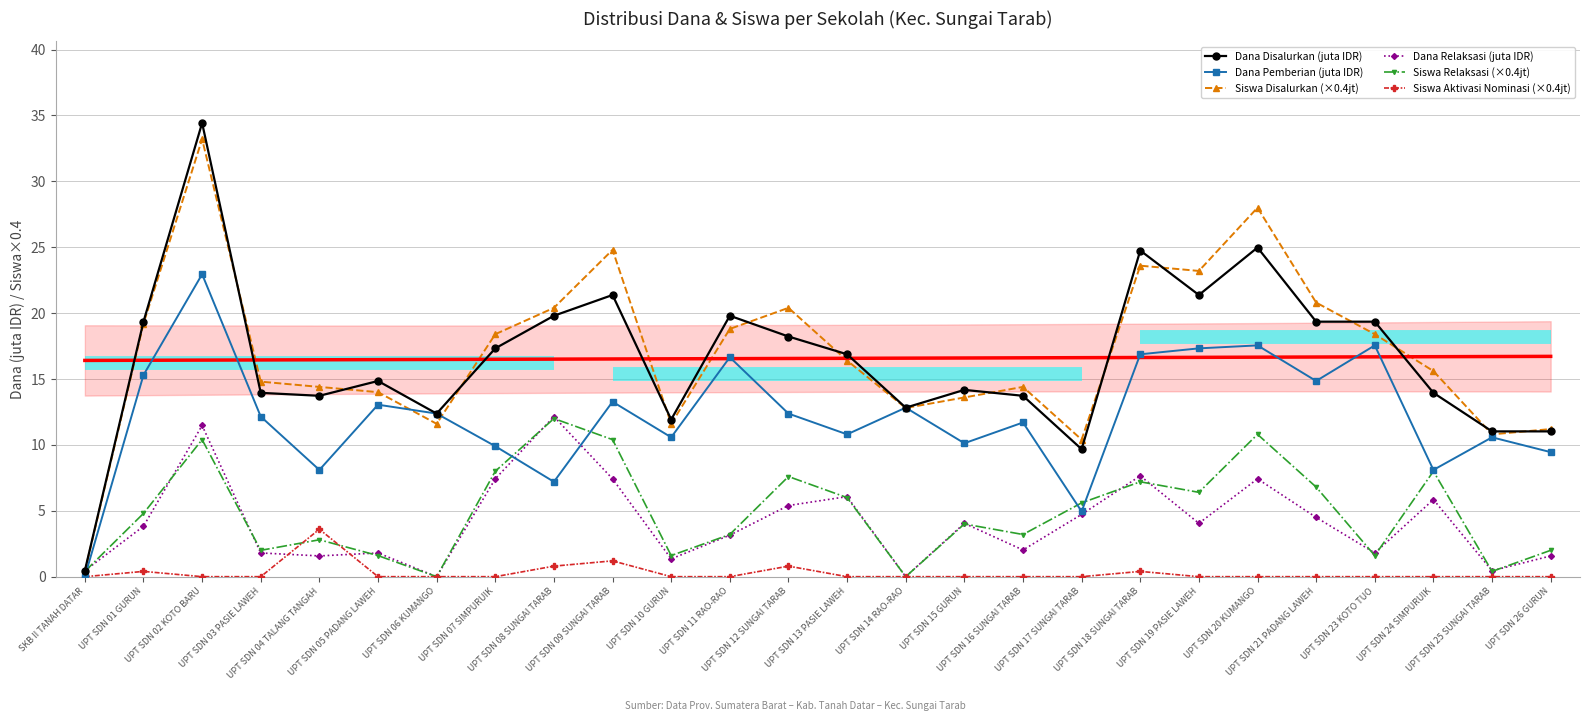

At which category does Dana Relaksasi (juta IDR) reach its first local peak?

UPT SDN 02 KOTO BARU